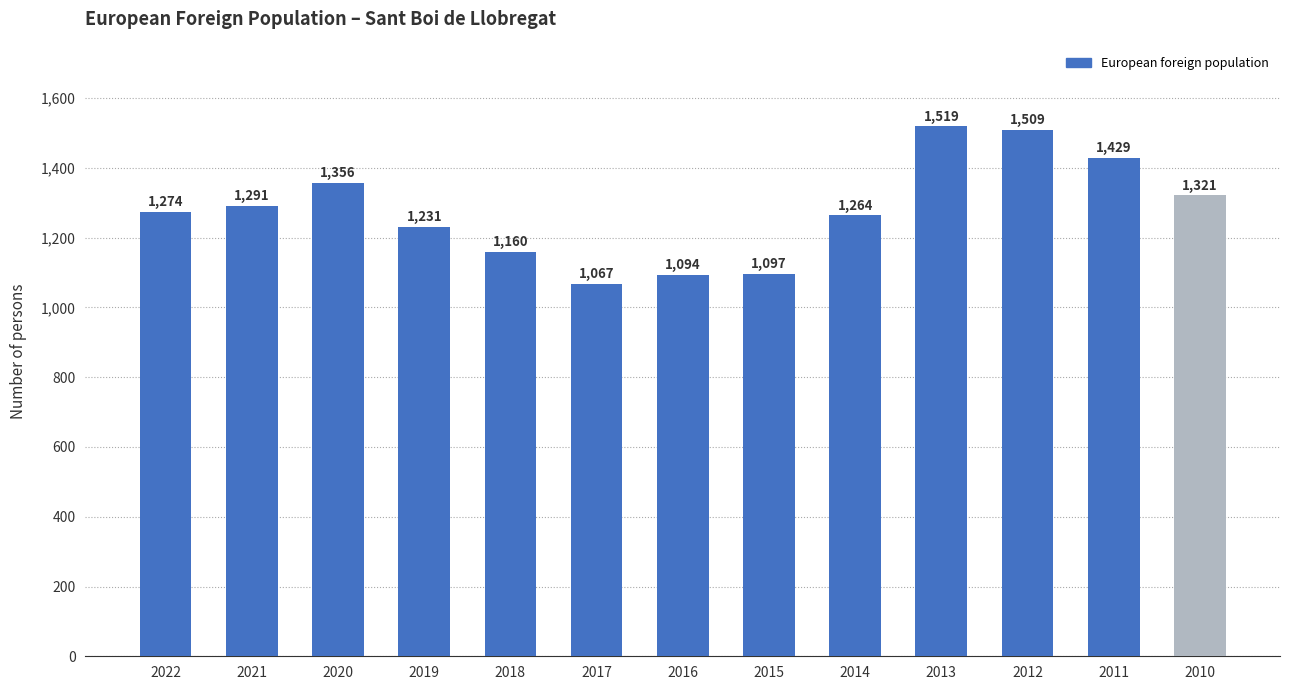

How many distinct data groups are displayed?

1